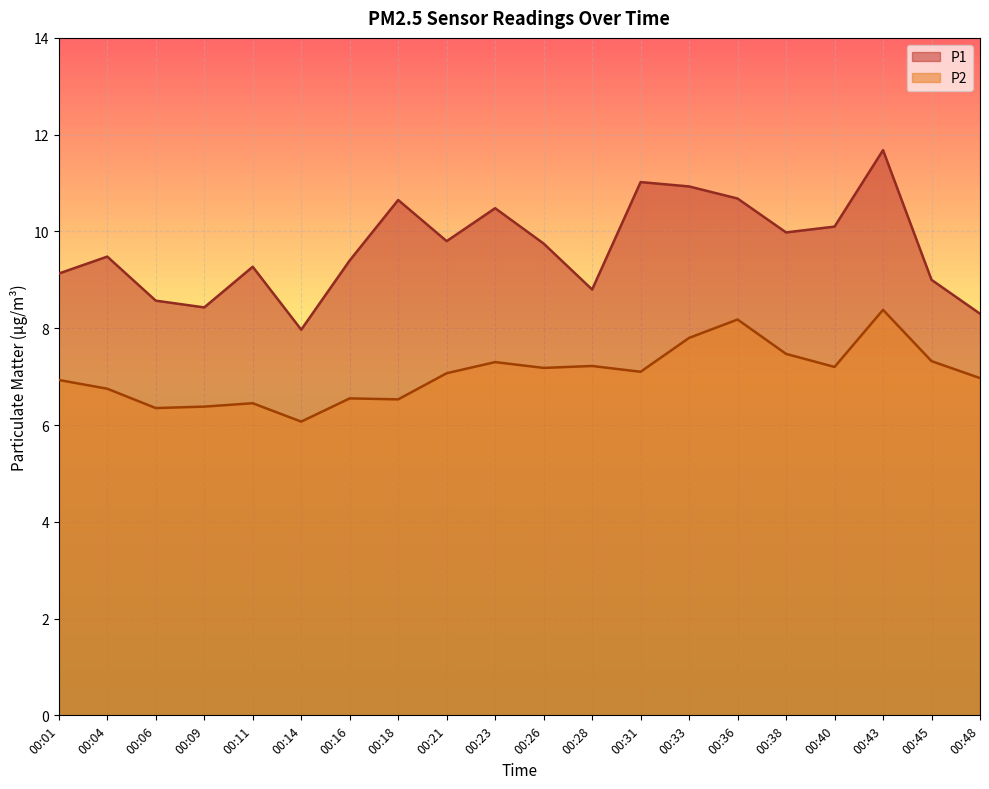

How many series are shown in this chart?

2